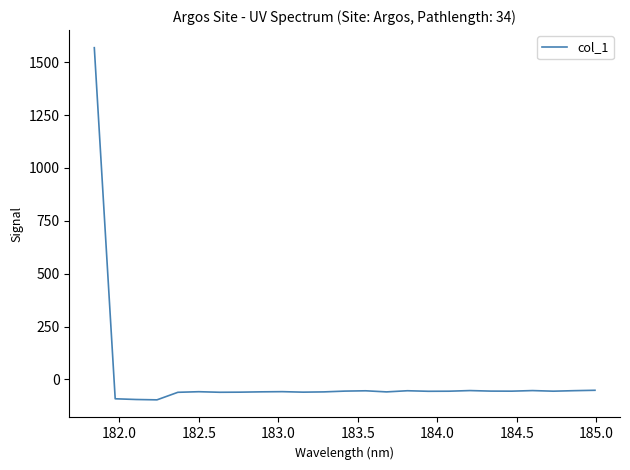

What is the difference between the maximum and minimum values?

1665.8